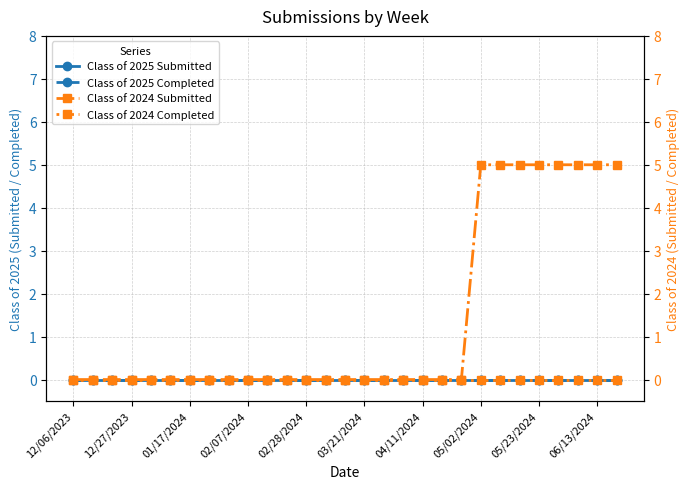

What position from the right is 25?

4